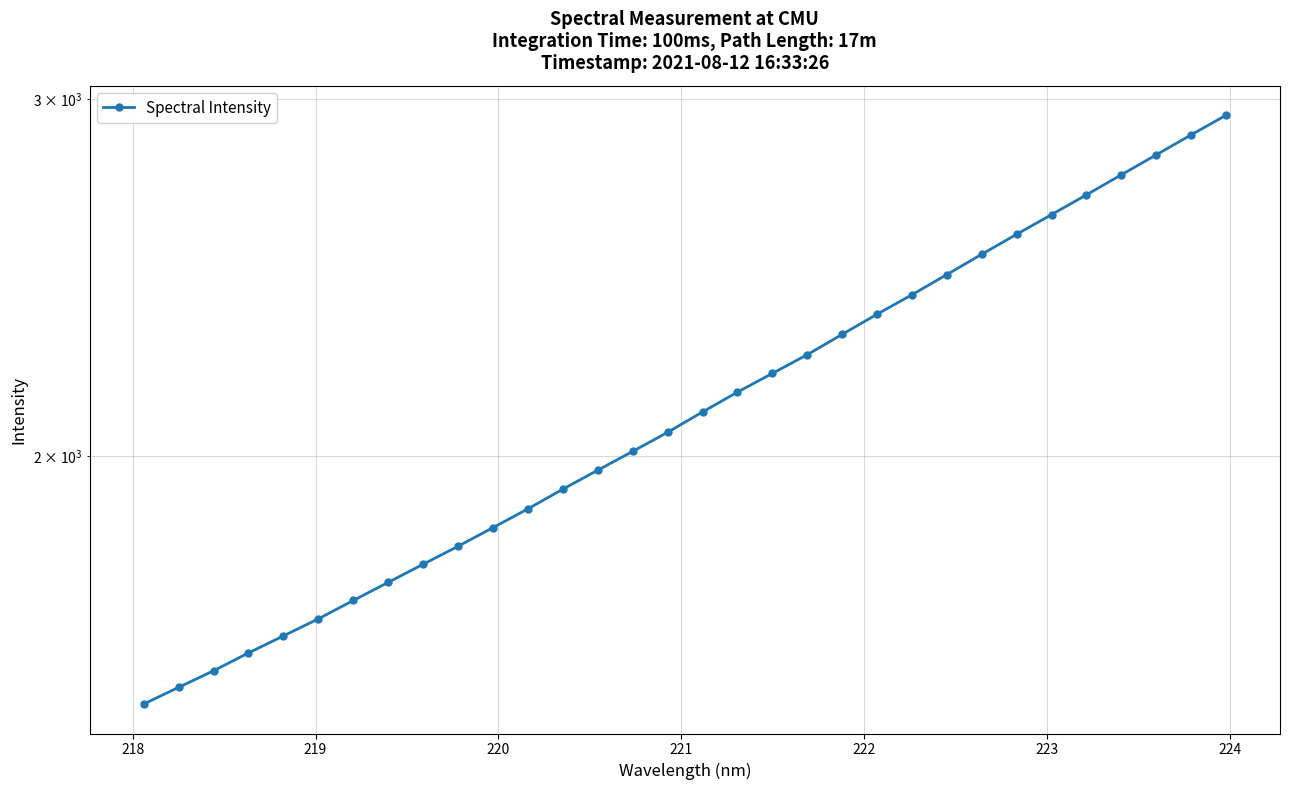

What is the difference between the maximum and second lowest values?

1405.6